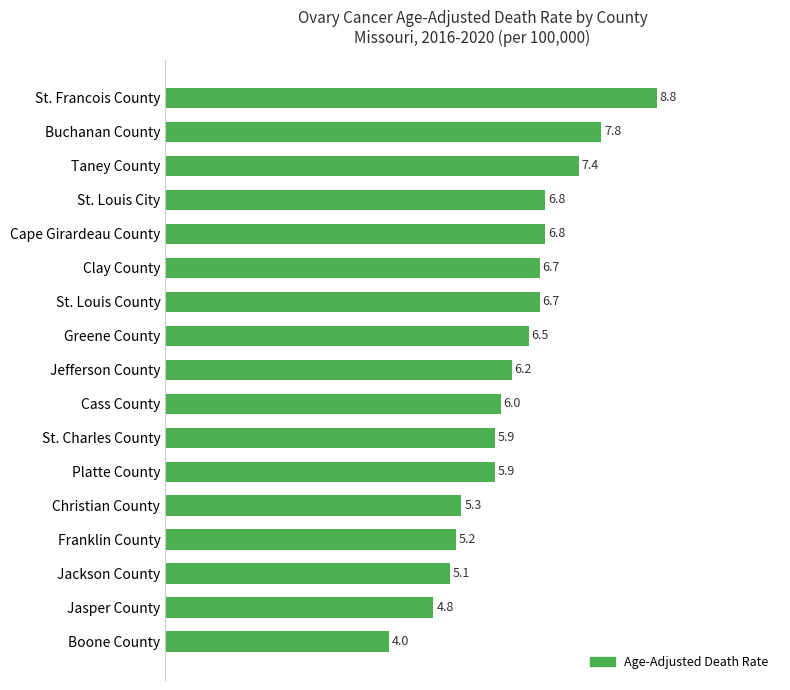

What is the minimum value shown in the chart?

4.0